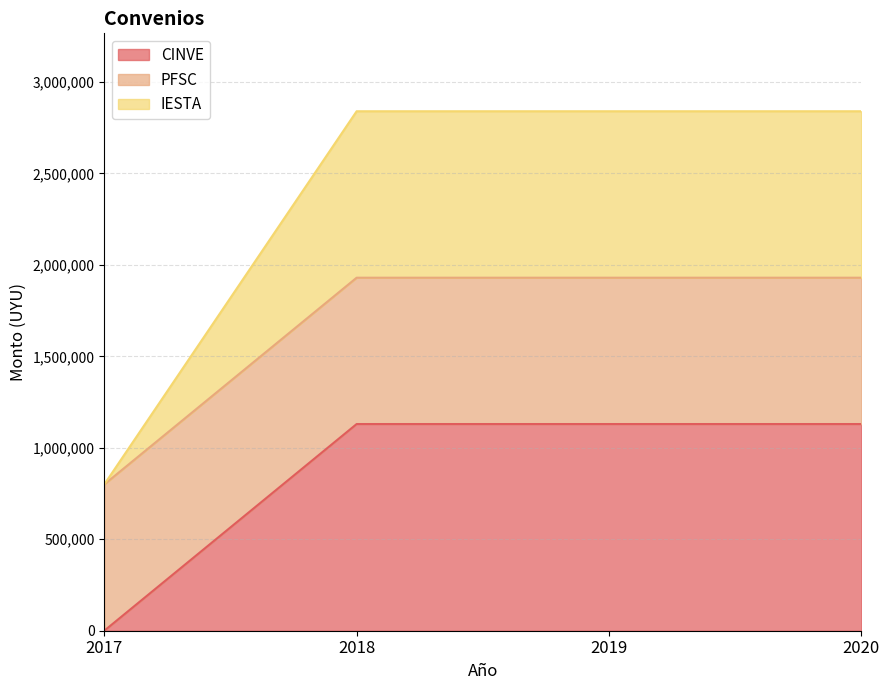

True or false: CINVE and IESTA cross at least once.

False